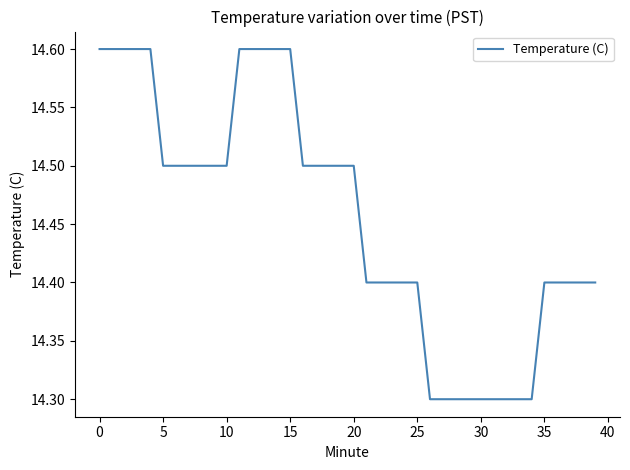

What is the smallest value displayed?

14.3